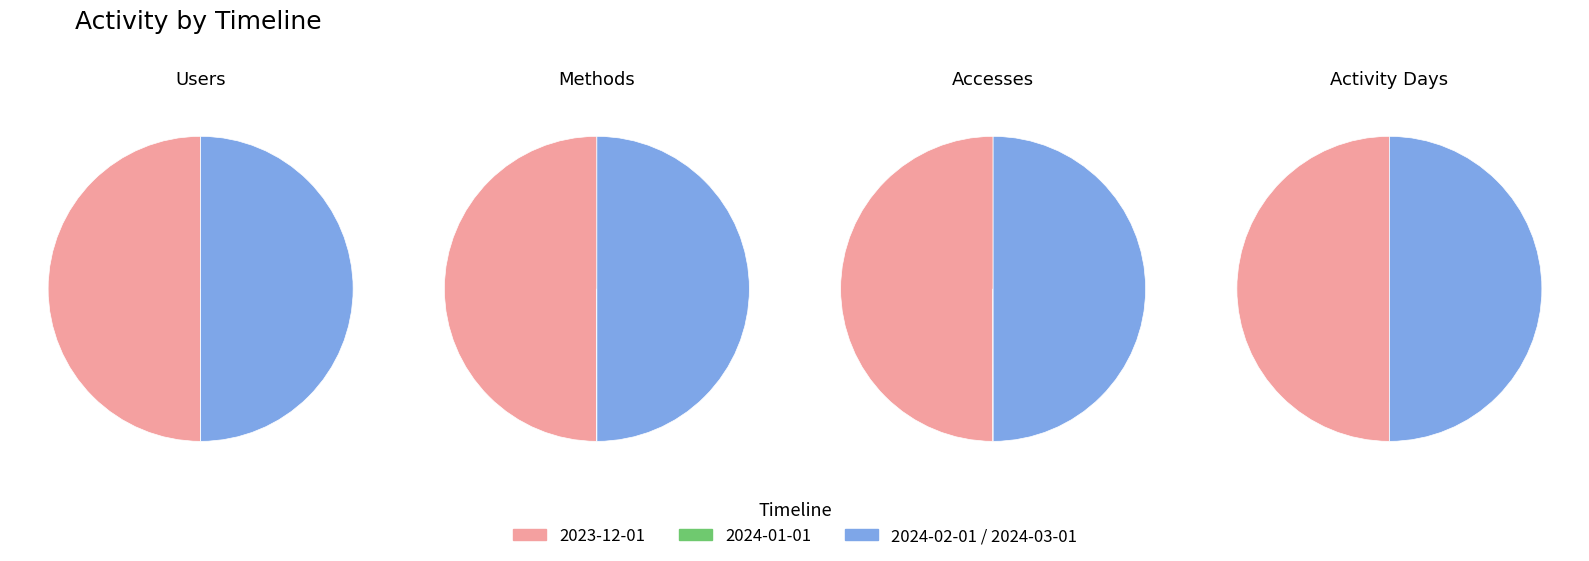

Is there a majority slice in this chart?

No